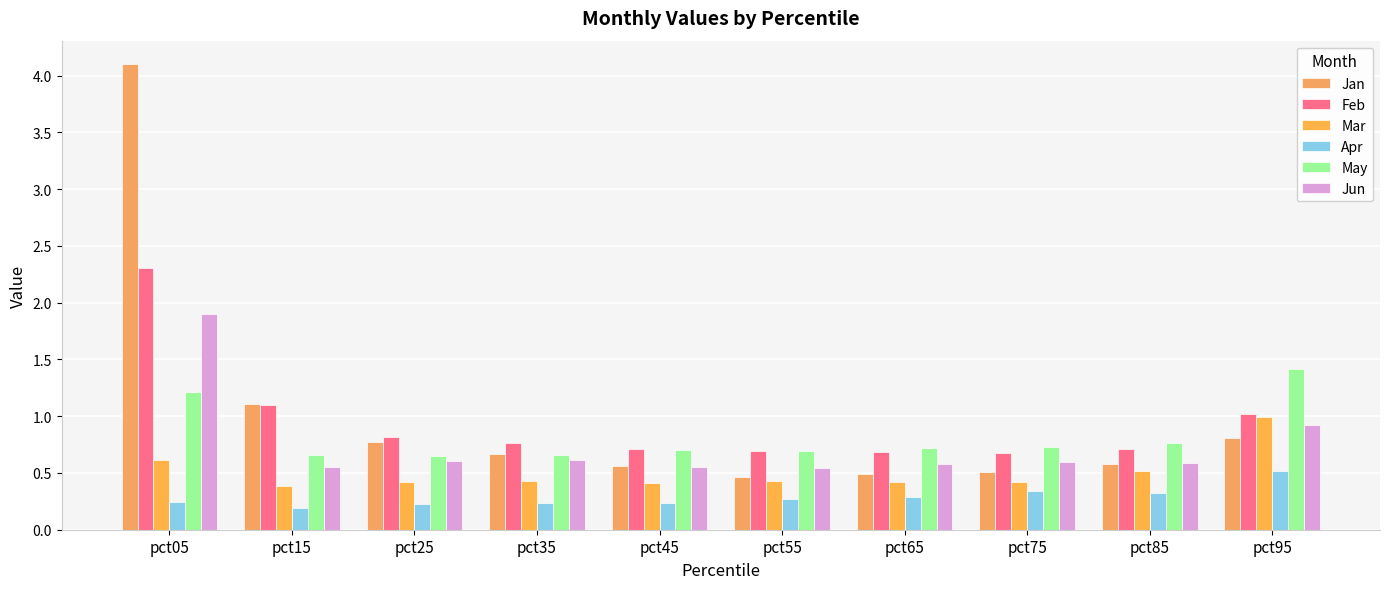

The Apr series shows 0.1 at pct35. True or false?

False